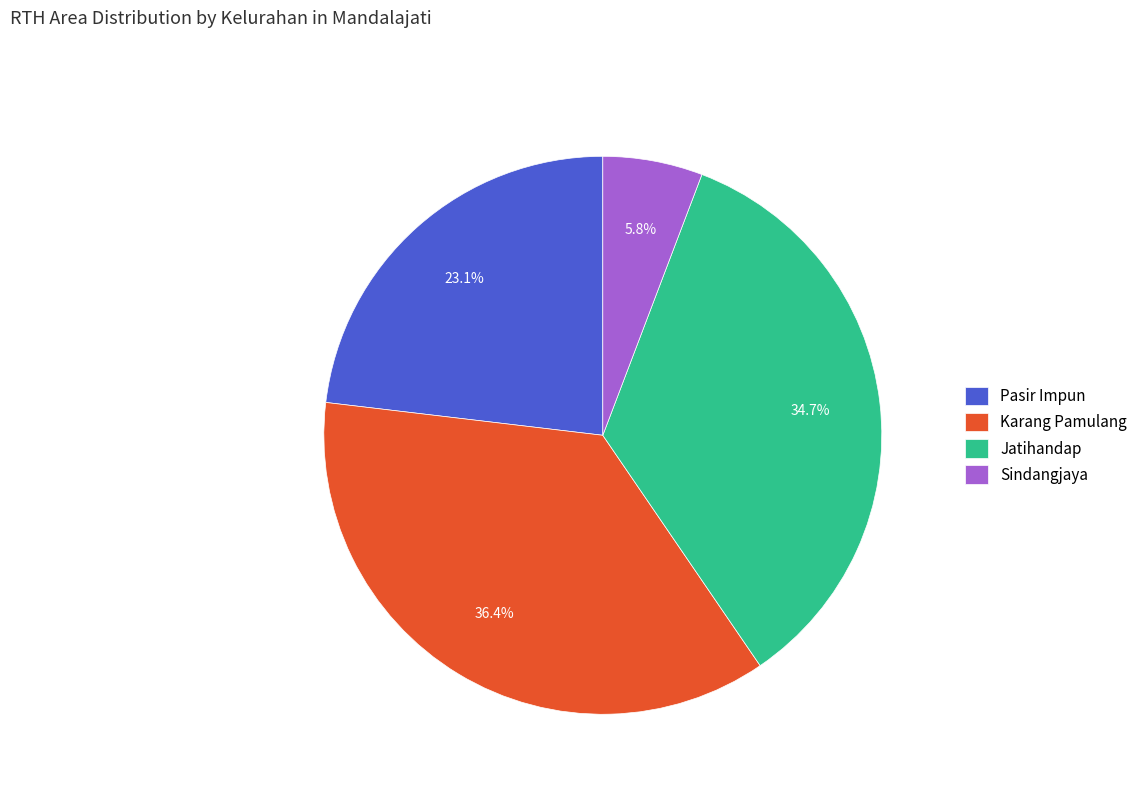

What is the total percentage of Sindangjaya and Pasir Impun?

28.9%